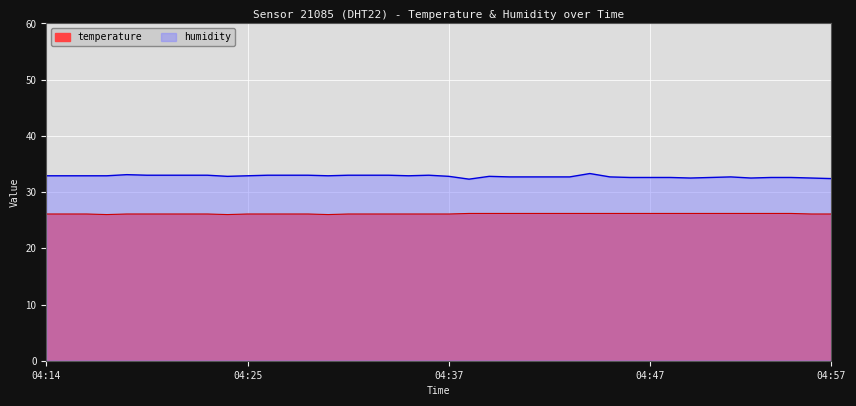

Where is the first local minimum for humidity?

04:24